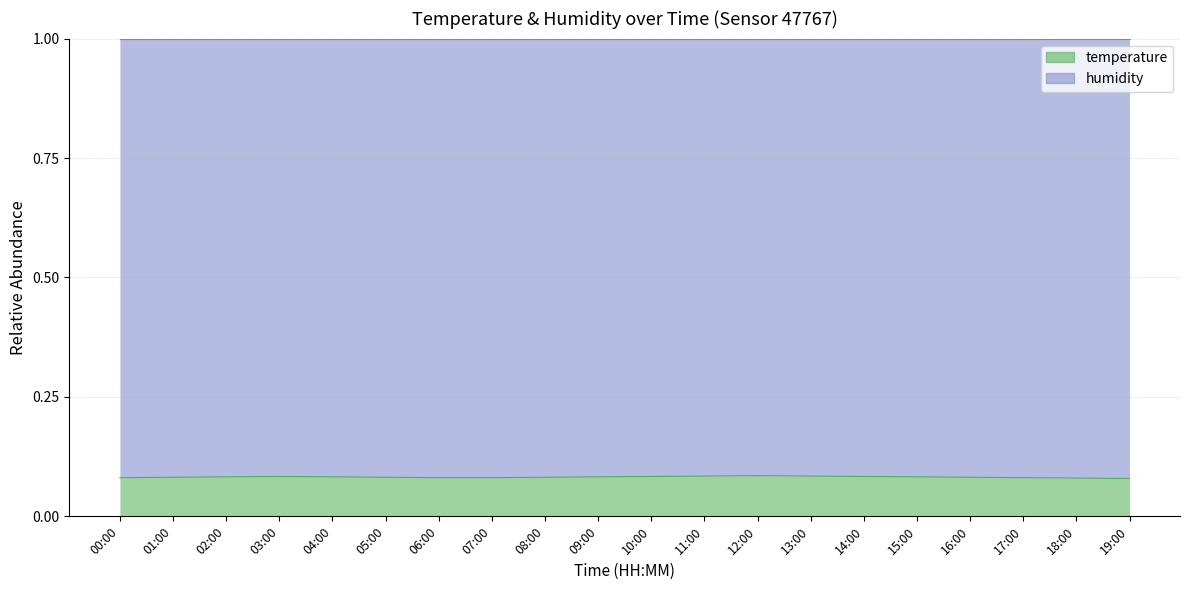

What is the minimum value shown in the chart?

0.1